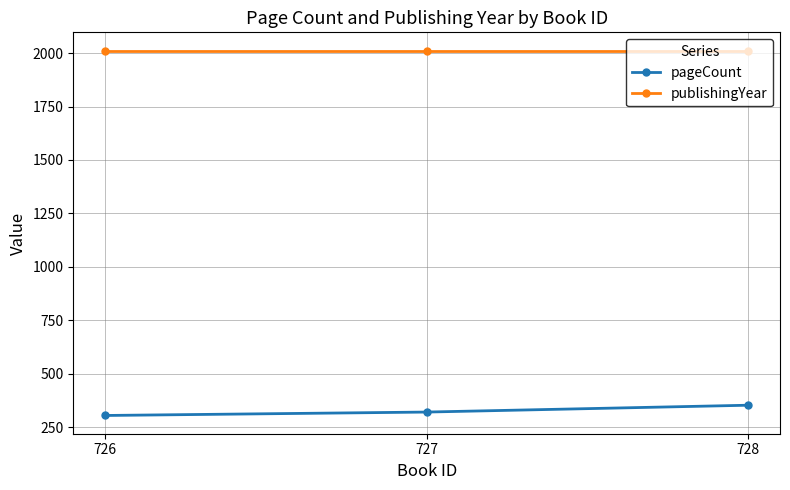

Reading left to right, list all the values displayed in this chart.

pageCount: 728=352	727=320	726=304
publishingYear: 728=2012	727=2012	726=2012